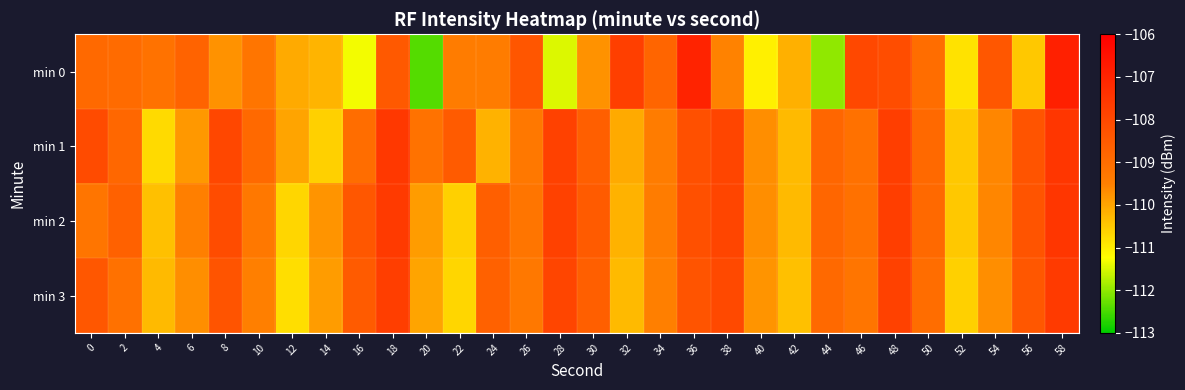

At 44, list the series in order from largest to smallest.

min 1, min 2, min 3, min 0